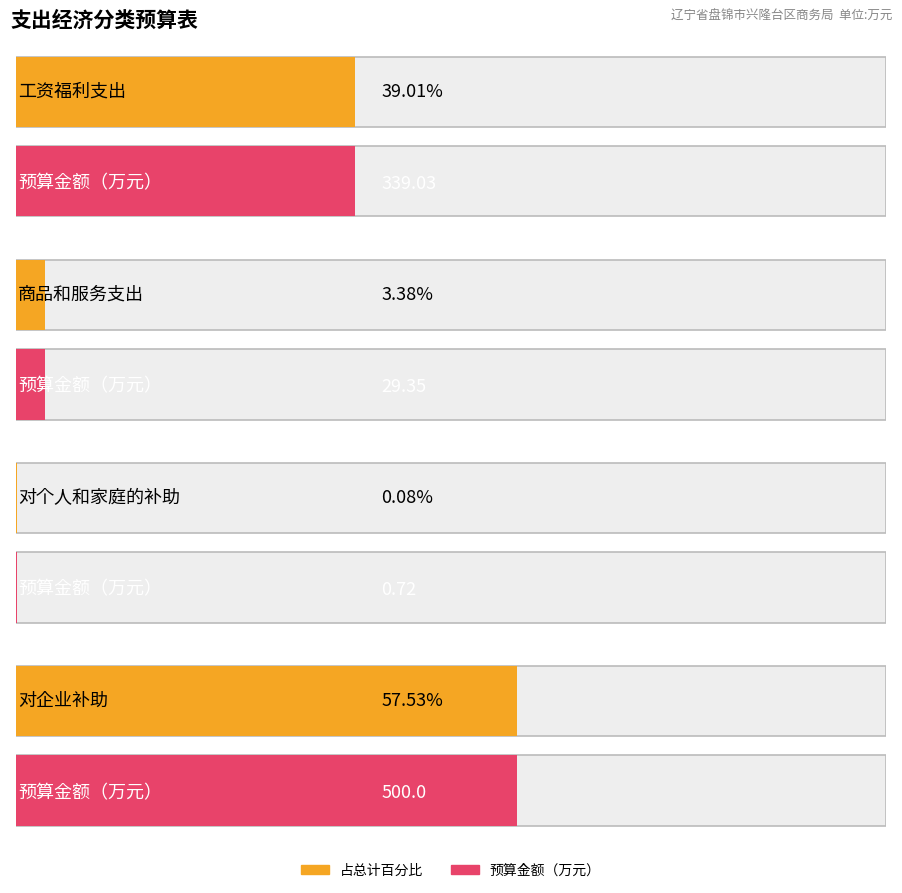

True or false: the data shows 0.7 at 对个人和家庭的补助.

True